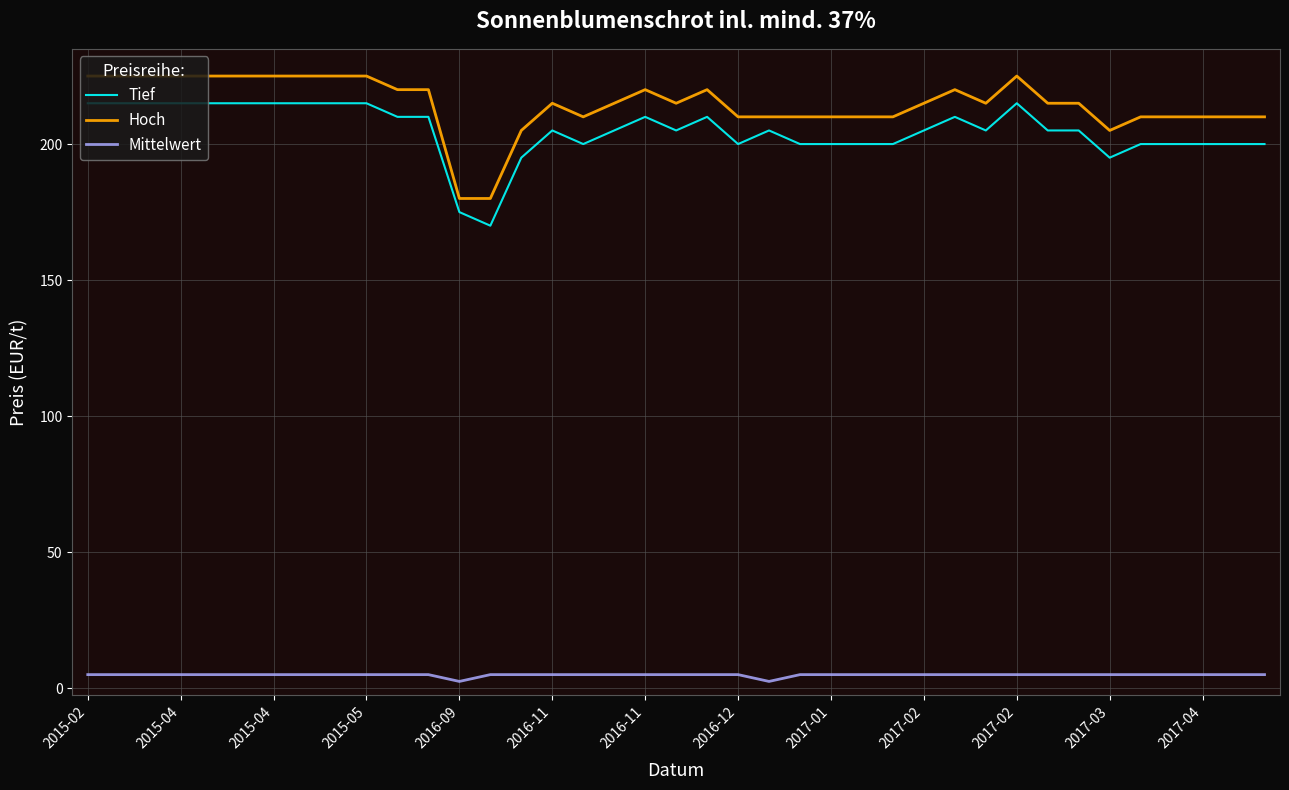

Reading right to left, extract all data points from this chart.

Tief: 200.0	200.0	200.0	200.0	200.0	195.0	205.0	205.0	215.0	205.0	210.0	205.0	200.0	200.0	200.0	200.0	205.0	200.0	210.0	205.0	210.0	205.0	200.0	205.0	195.0	170.0	175.0	210.0	210.0	215.0	215.0	215.0	215.0	215.0	215.0	215.0	215.0	215.0	215.0
Hoch: 210.0	210.0	210.0	210.0	210.0	205.0	215.0	215.0	225.0	215.0	220.0	215.0	210.0	210.0	210.0	210.0	210.0	210.0	220.0	215.0	220.0	215.0	210.0	215.0	205.0	180.0	180.0	220.0	220.0	225.0	225.0	225.0	225.0	225.0	225.0	225.0	225.0	225.0	225.0
Mittelwert: 5.0	5.0	5.0	5.0	5.0	5.0	5.0	5.0	5.0	5.0	5.0	5.0	5.0	5.0	5.0	5.0	2.5	5.0	5.0	5.0	5.0	5.0	5.0	5.0	5.0	5.0	2.5	5.0	5.0	5.0	5.0	5.0	5.0	5.0	5.0	5.0	5.0	5.0	5.0